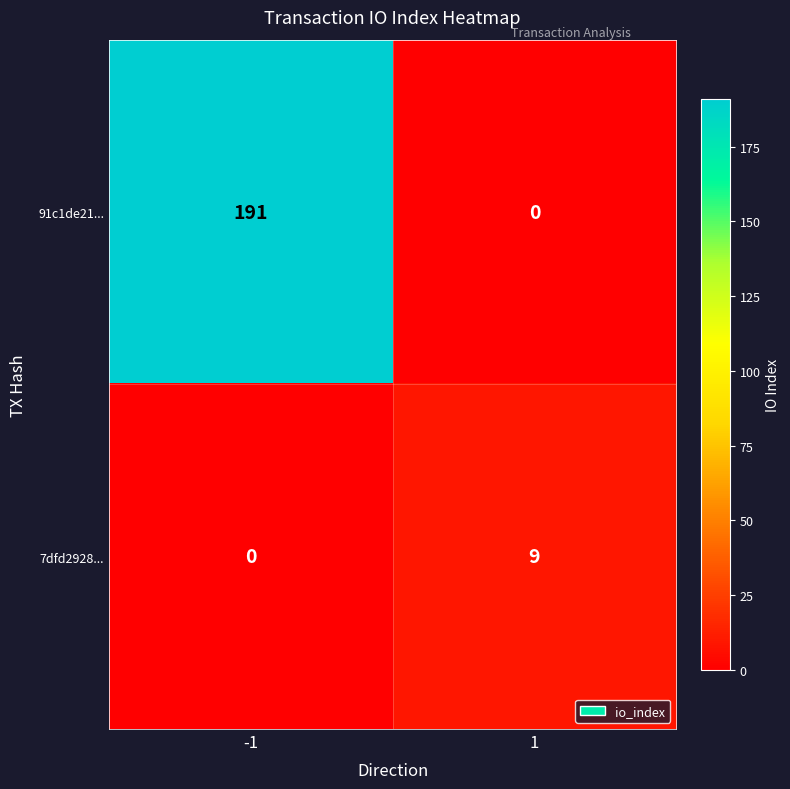

Which label corresponds to the largest value in the chart?

-1